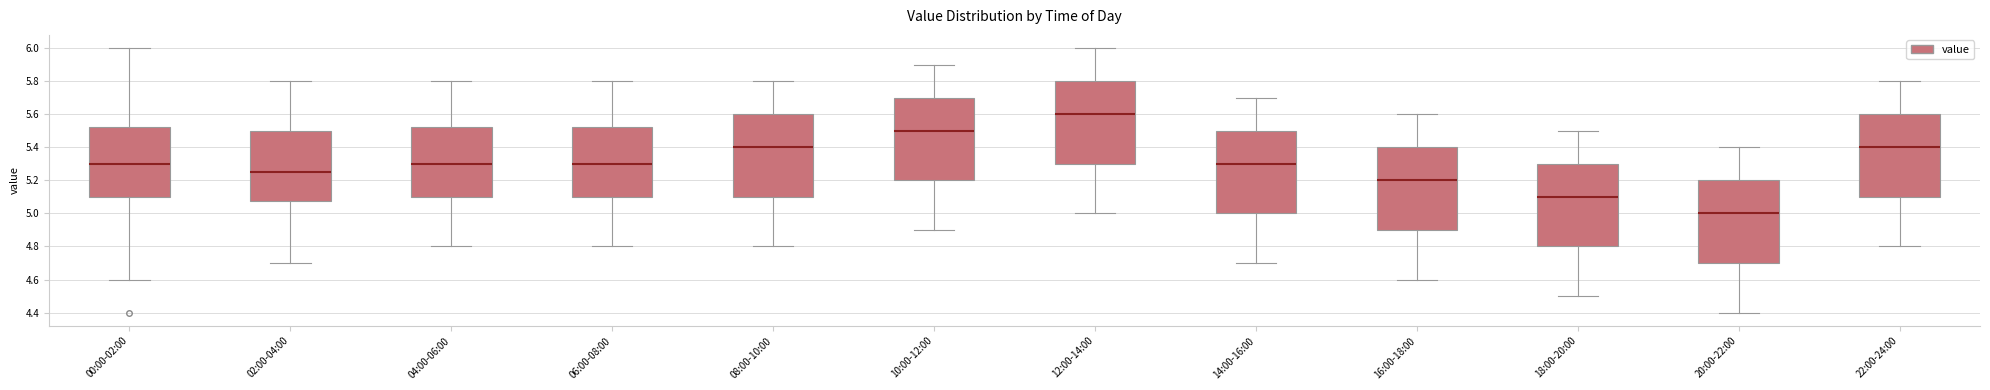

Which box's median line is the lowest?

20:00-22:00